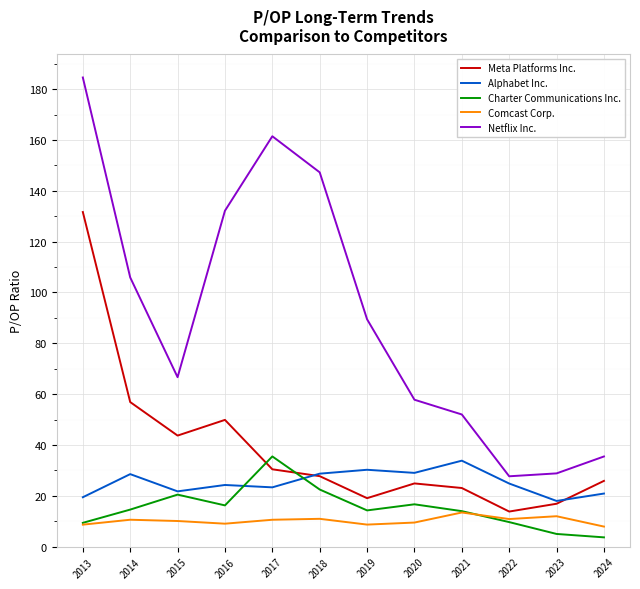

At which label does Netflix Inc. first exceed 89?

2013